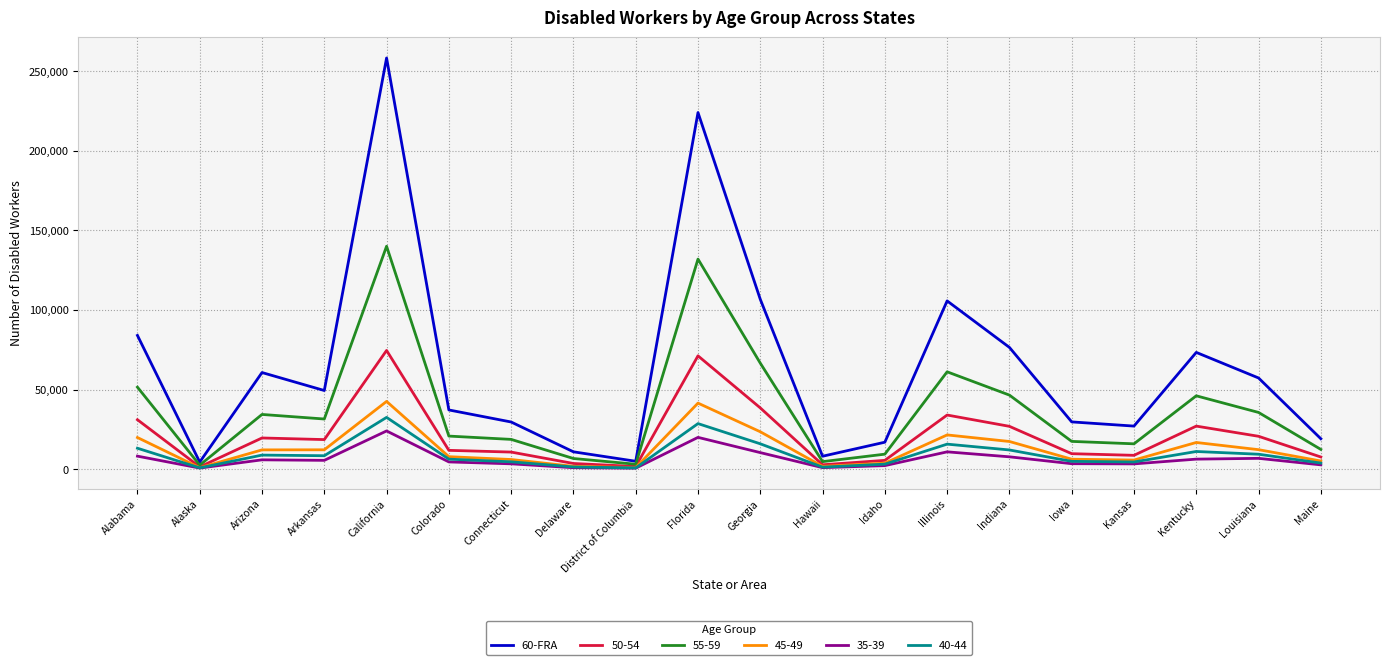

Count the number of data series in this chart.

6